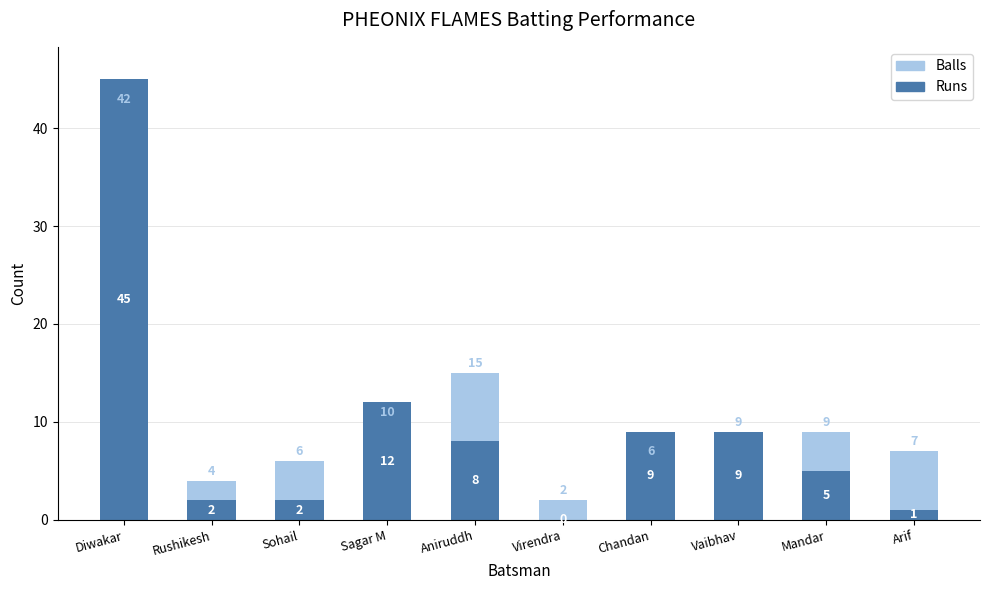

Reading left to right, list all the values displayed in this chart.

Balls: Diwakar=42	Rushikesh=4	Sohail=6	Sagar M=10	Aniruddh=15	Virendra=2	Chandan=6	Vaibhav=9	Mandar=9	Arif=7
Runs: Diwakar=45	Rushikesh=2	Sohail=2	Sagar M=12	Aniruddh=8	Virendra=0	Chandan=9	Vaibhav=9	Mandar=5	Arif=1